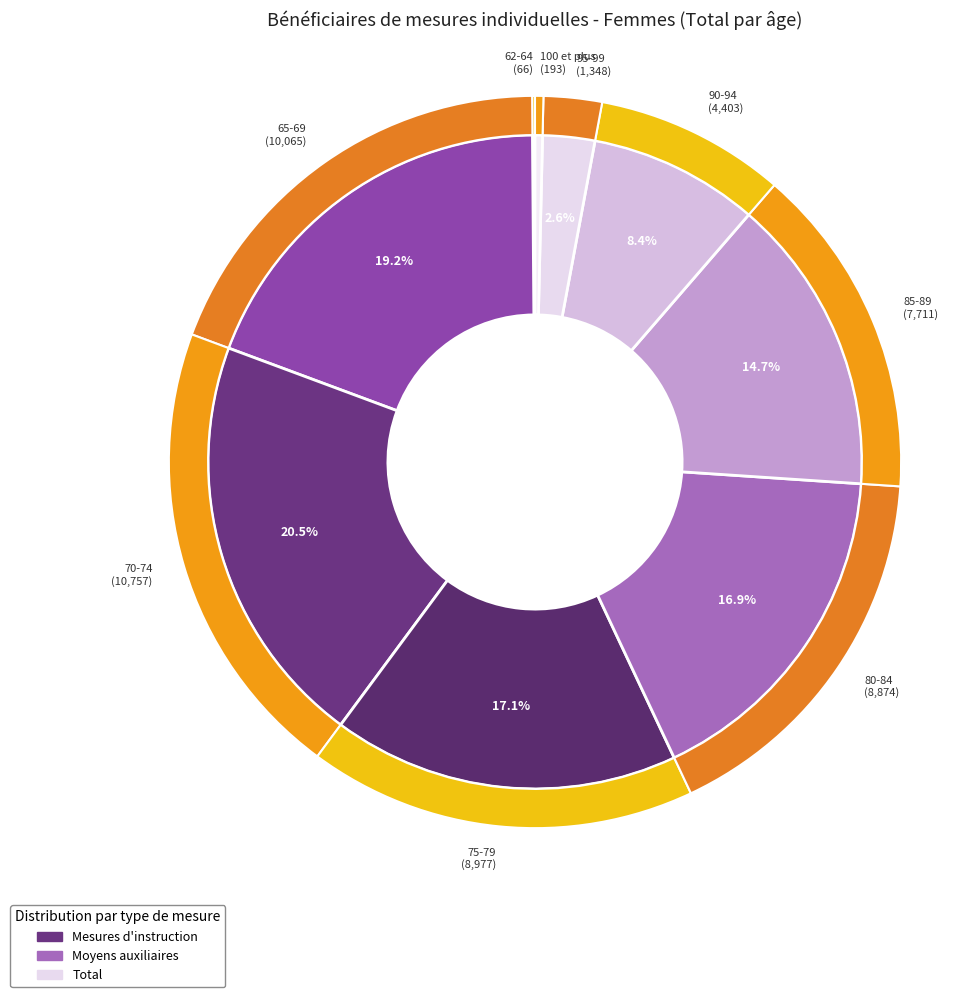

How many slices are in this pie chart?

9